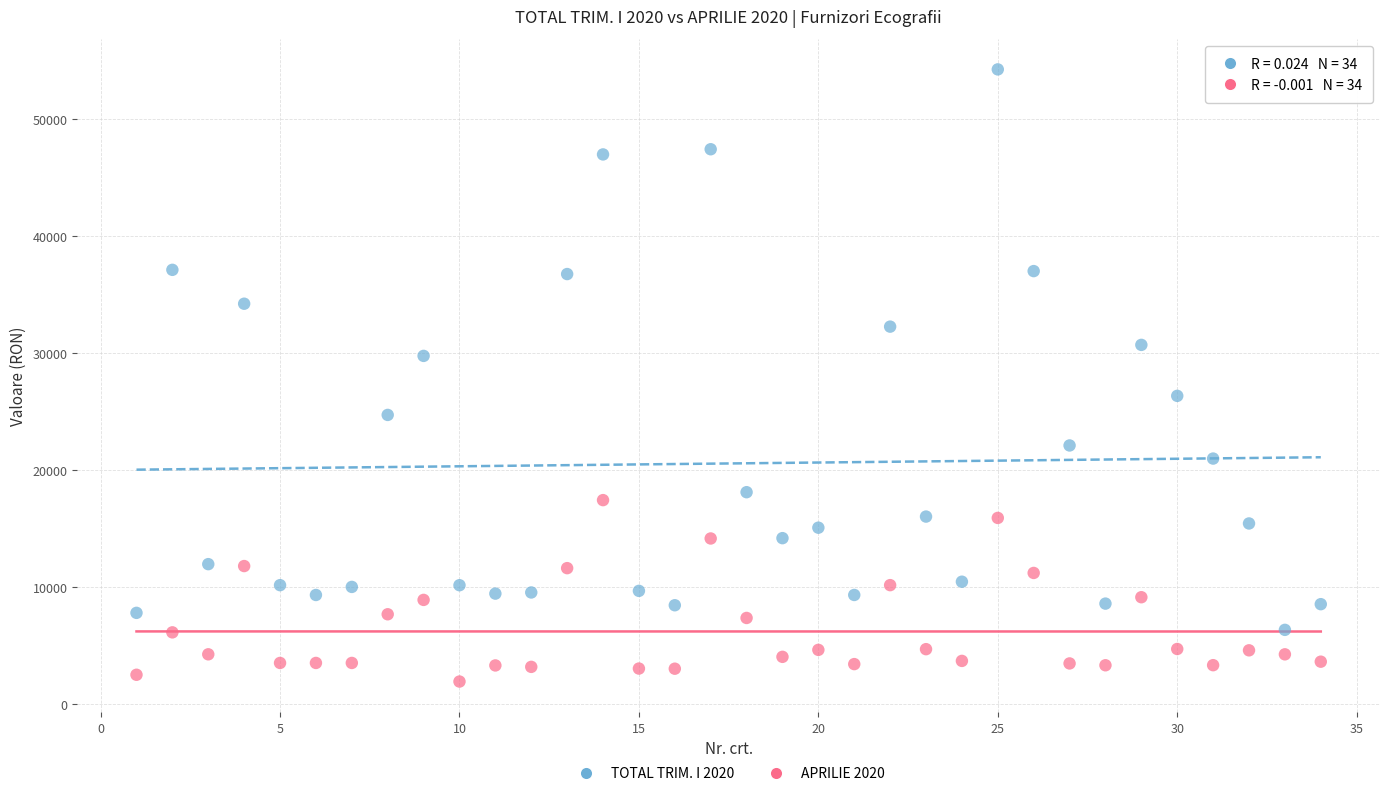

Which series has the widest spread of Y values?

TOTAL TRIM. I 2020